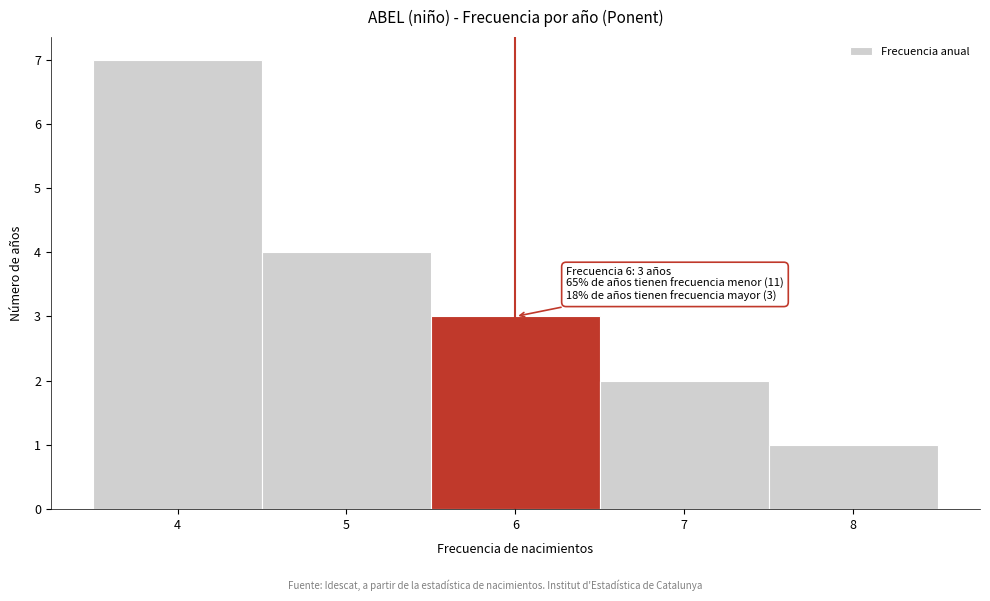

Which range on the x-axis has the tallest bar?

3.5 to 4.5